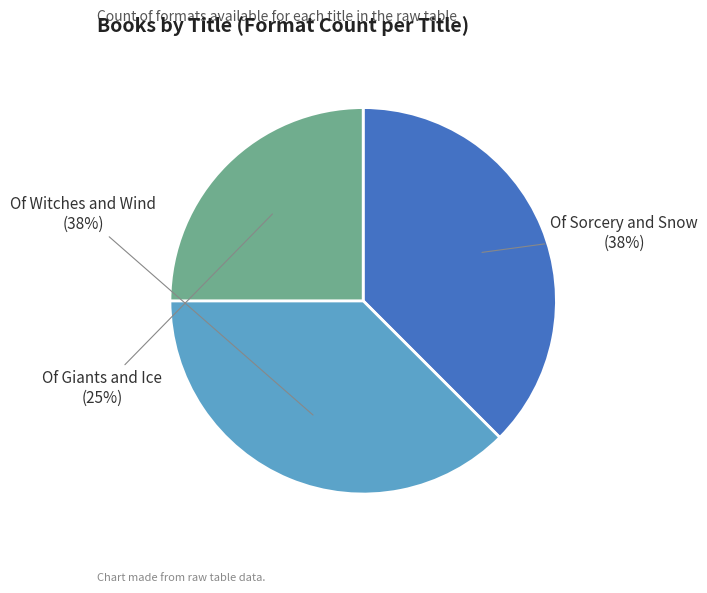

To the nearest percent, what percentage of the pie is Of Giants and Ice?

25%